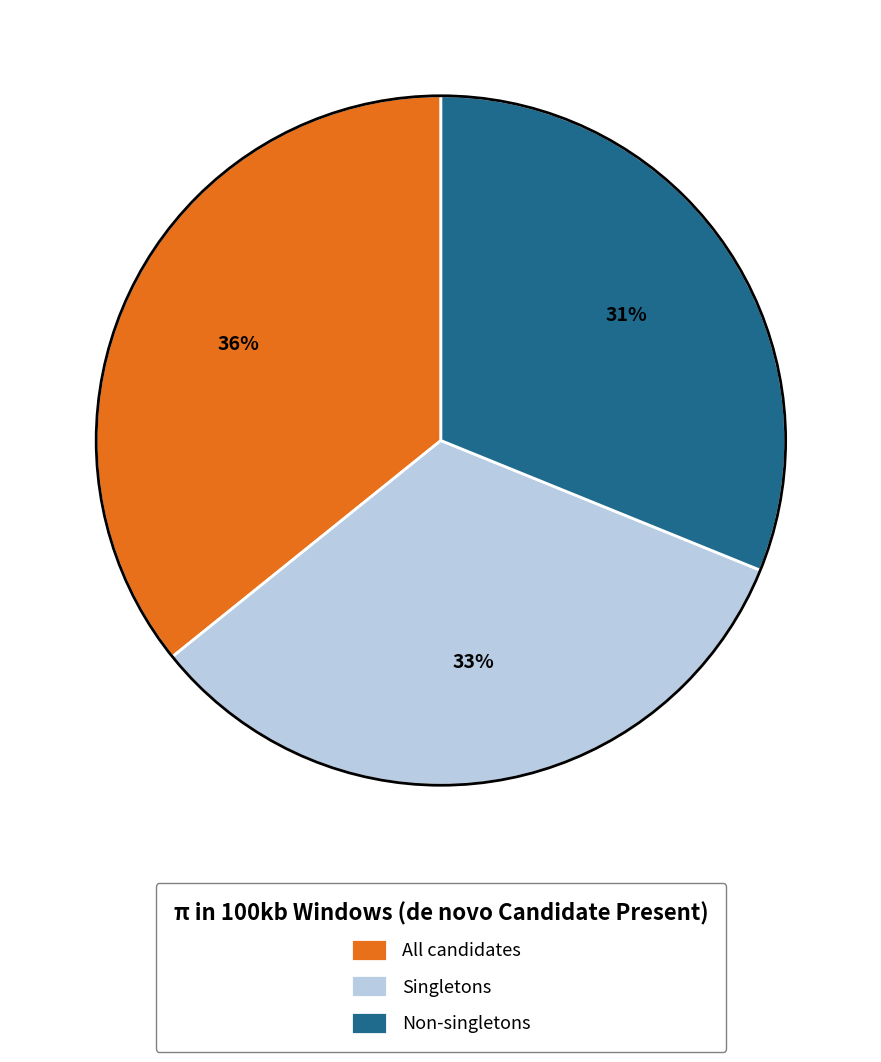

Which category has the biggest portion of the pie?

All candidates